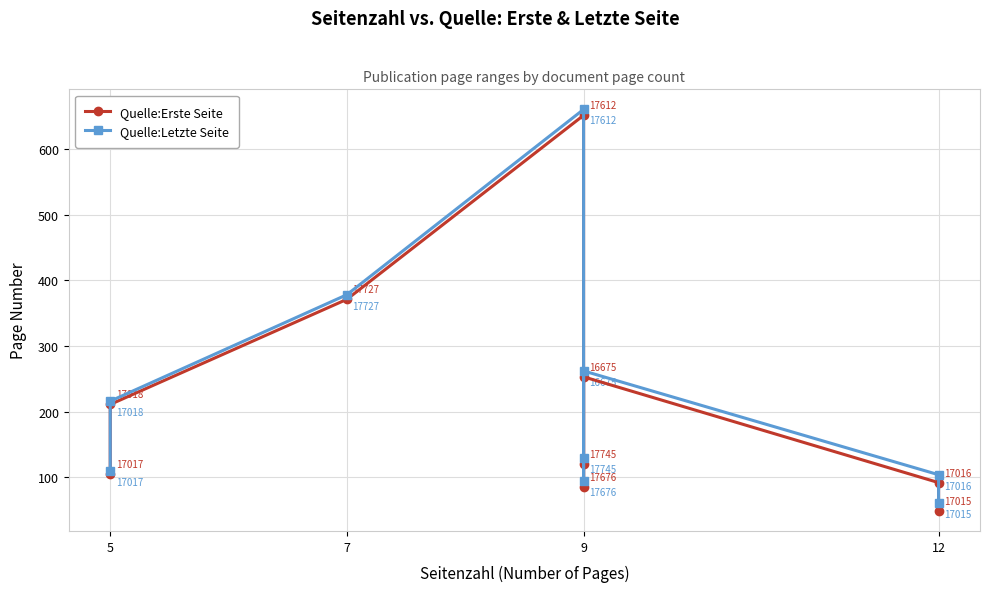

What is the difference between the highest and lowest values at 5?

5